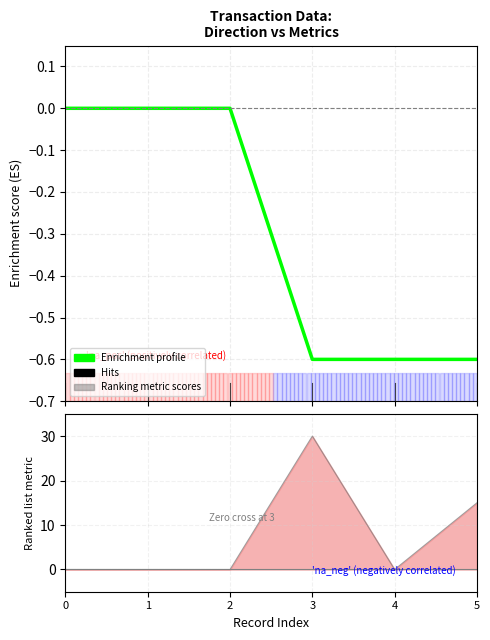

Which series changed the most between 0 and 1?

Enrichment profile